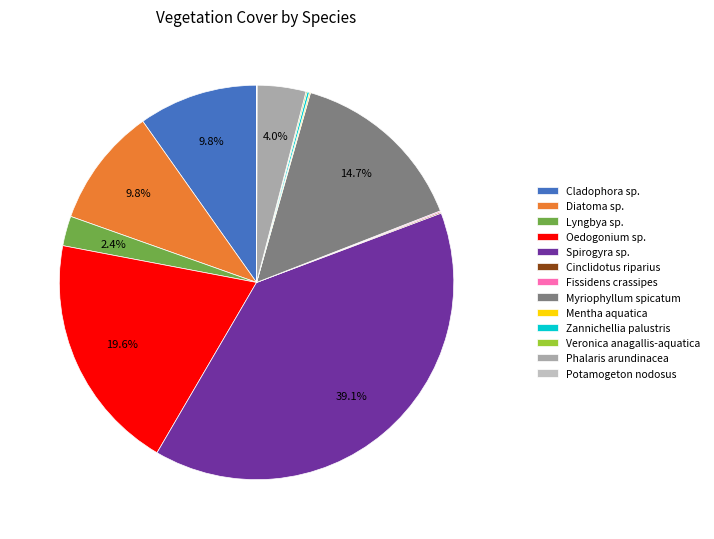

What is the smallest slice in the pie chart?

Potamogeton nodosus